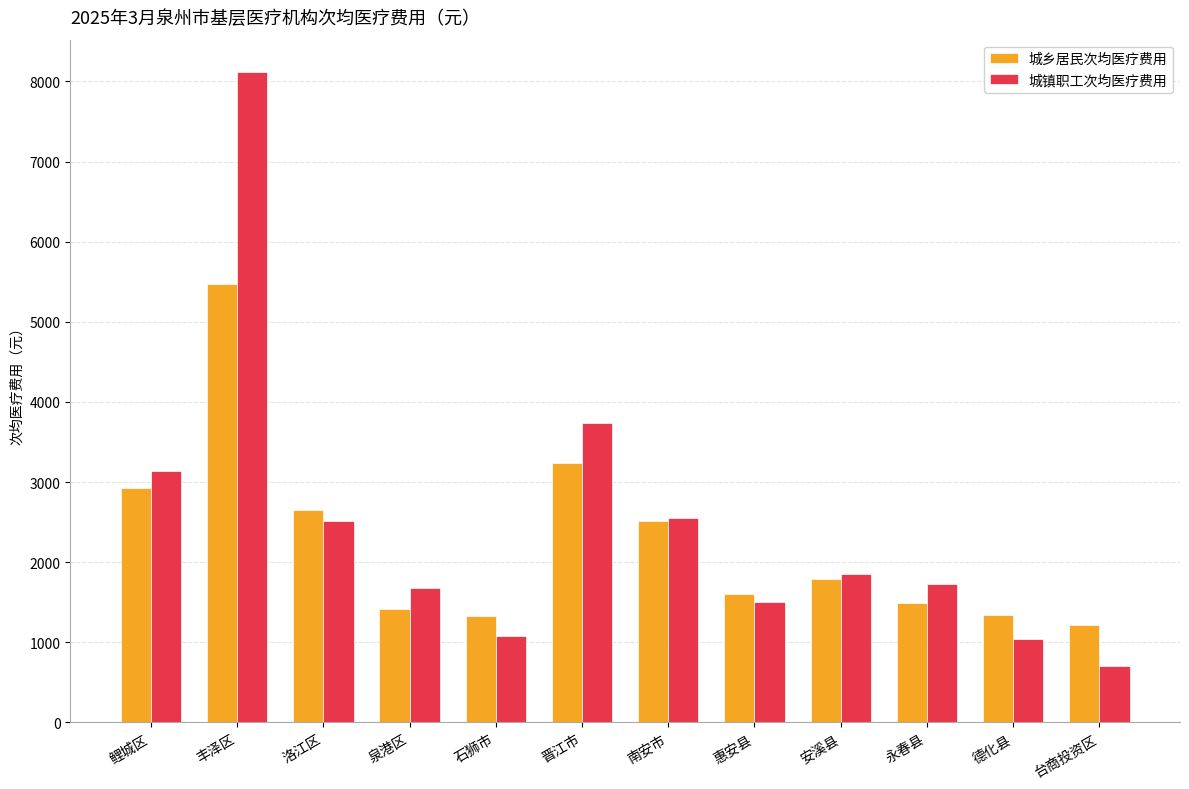

How many data points in 城乡居民次均医疗费用 are above 1784?

6